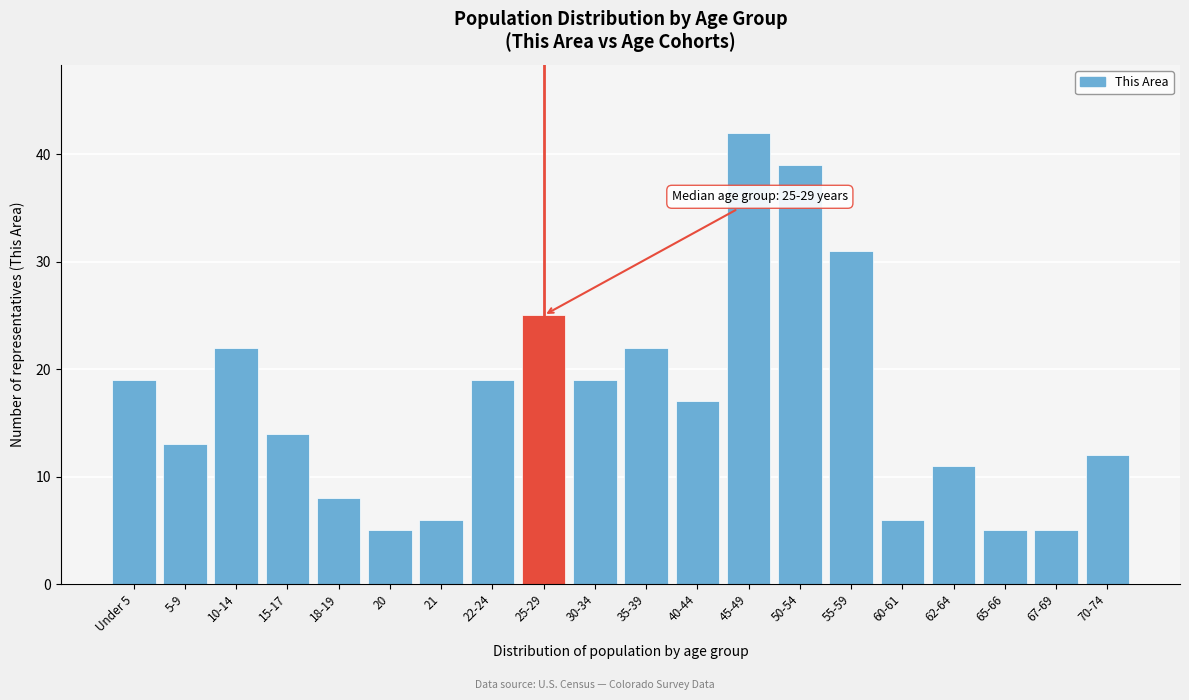

Reading left to right, extract all data points from this chart.

Under 5=19	5-9=13	10-14=22	15-17=14	18-19=8	20=5	21=6	22-24=19	25-29=25	30-34=19	35-39=22	40-44=17	45-49=42	50-54=39	55-59=31	60-61=6	62-64=11	65-66=5	67-69=5	70-74=12